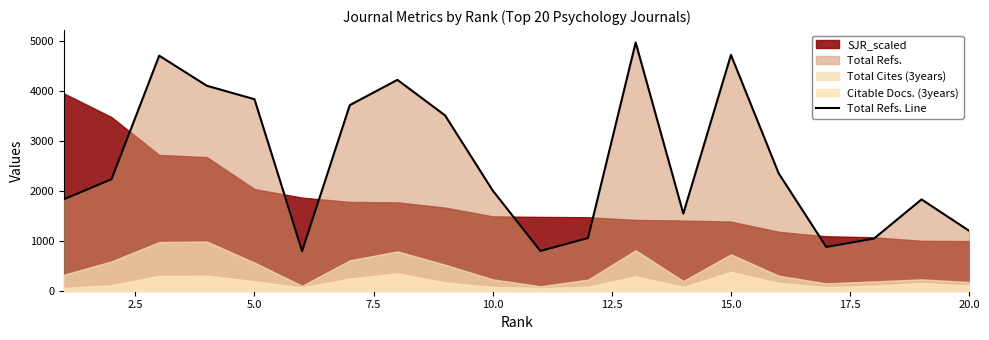

The value of Total Refs. Line at 5.0 is 3834. True or false?

True